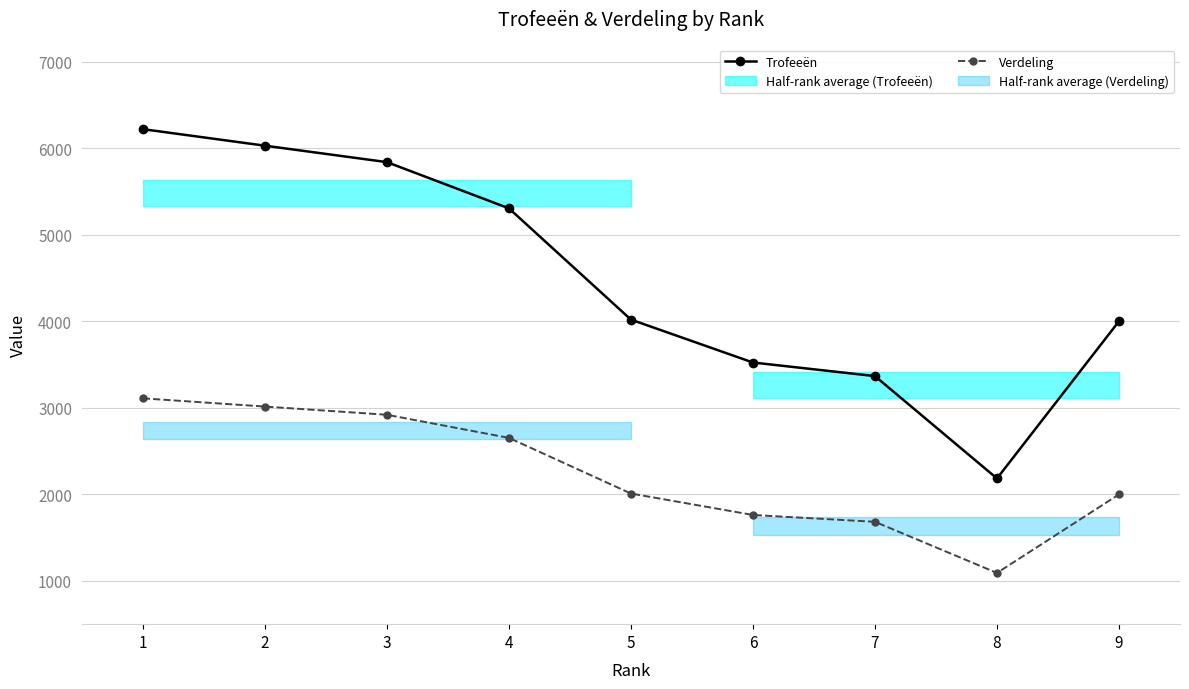

What value does the Trofeeën series have at 3, to the nearest 50?

5850